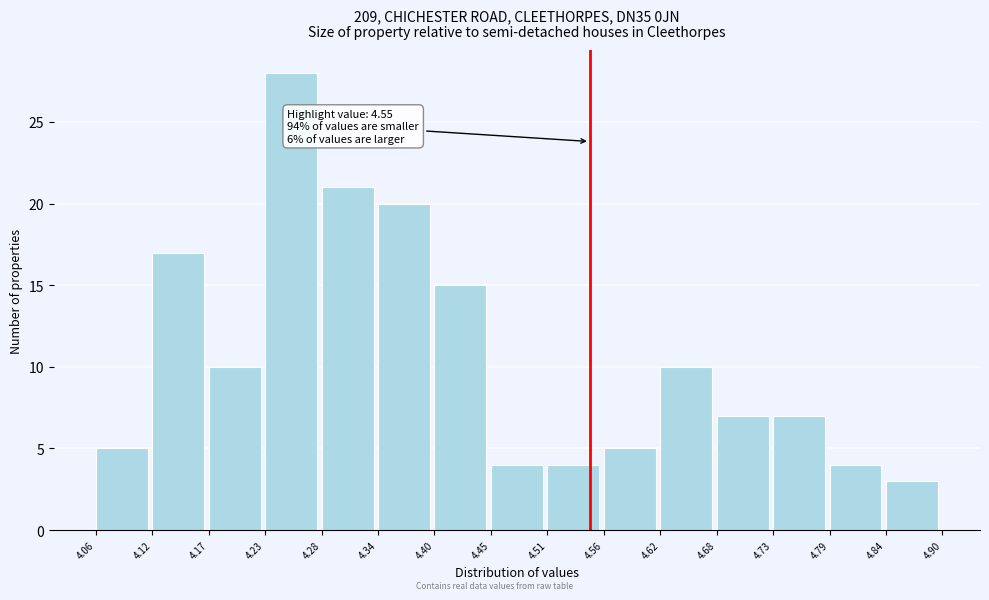

Over which range of the x-axis is the bar tallest?

4.23 to 4.28